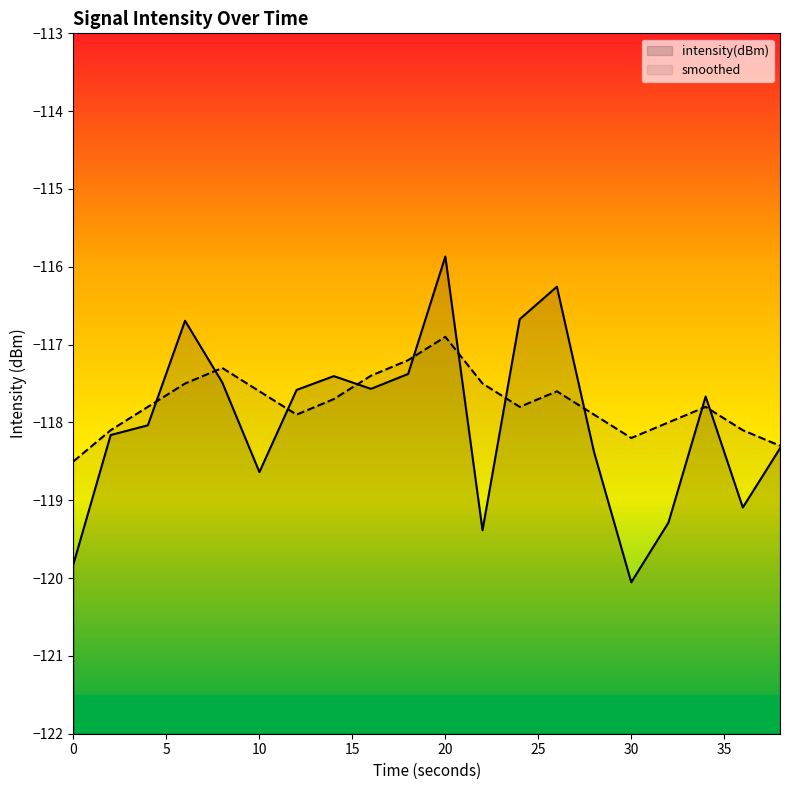

What is the difference between the maximum and minimum values in the smoothed series?

1.6